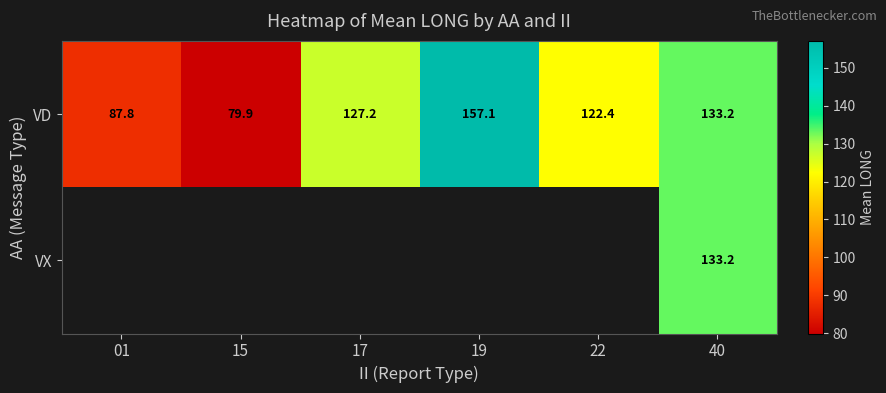

At which label does VD first exceed 127?

17